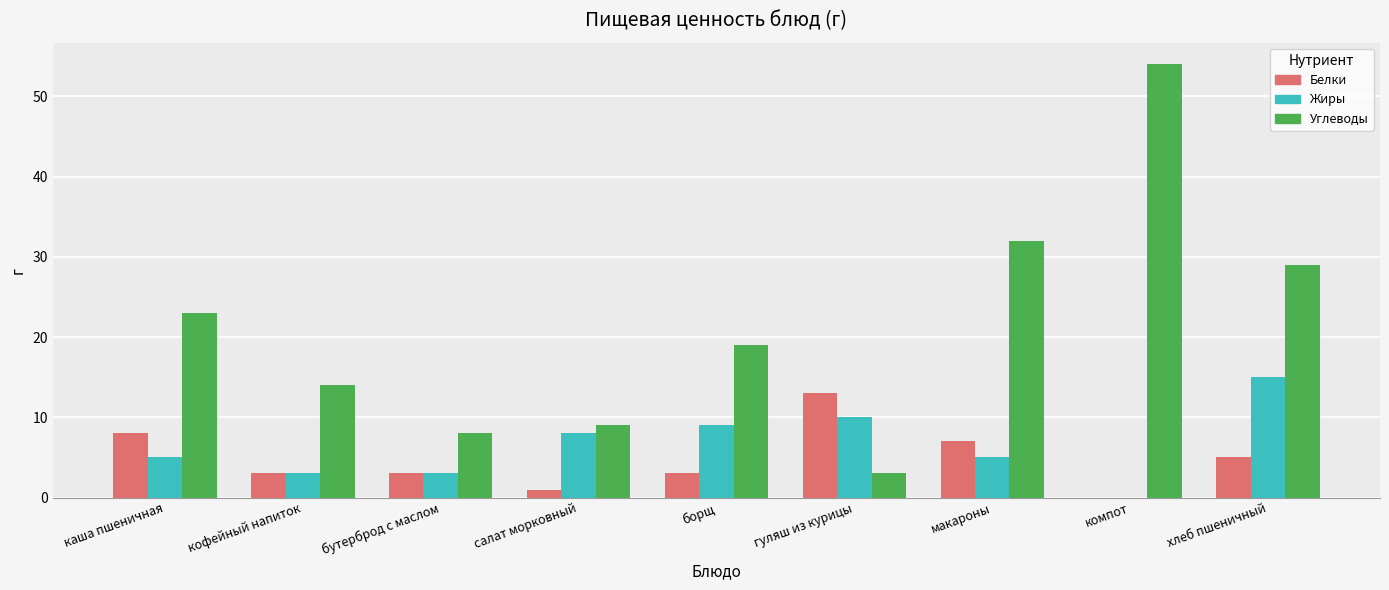

Is the value of Углеводы at каша пшеничная greater than the value of Белки at гуляш из курицы?

Yes